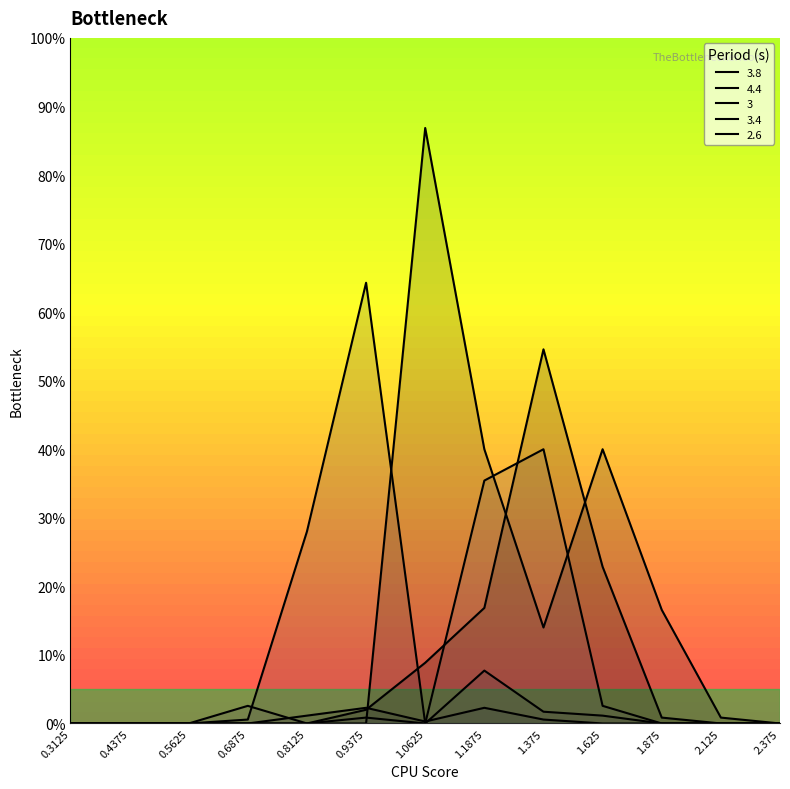

What is the label of the 3rd point from the right?

1.875